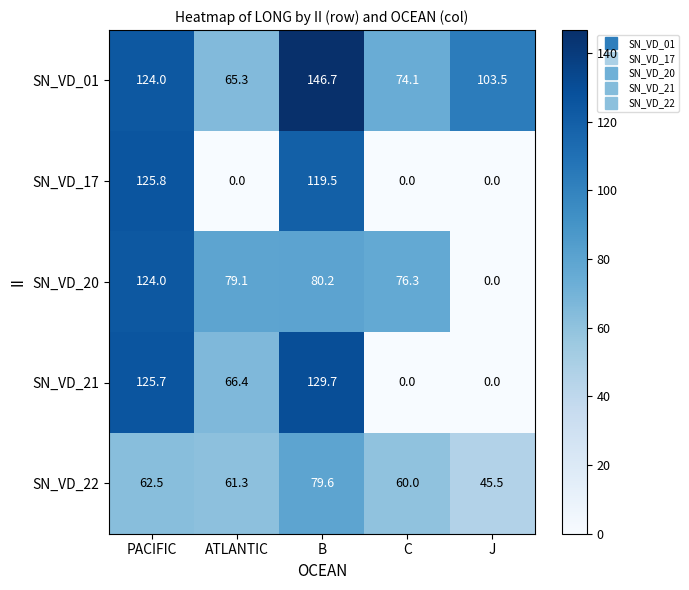

Reading right to left, list all the values displayed in this chart.

SN_VD_01: 103.5	74.1	146.7	65.3	124.0
SN_VD_17: 0.0	0.0	119.5	0.0	125.8
SN_VD_20: 0.0	76.3	80.2	79.1	124.0
SN_VD_21: 0.0	0.0	129.7	66.4	125.7
SN_VD_22: 45.5	60.0	79.6	61.3	62.5